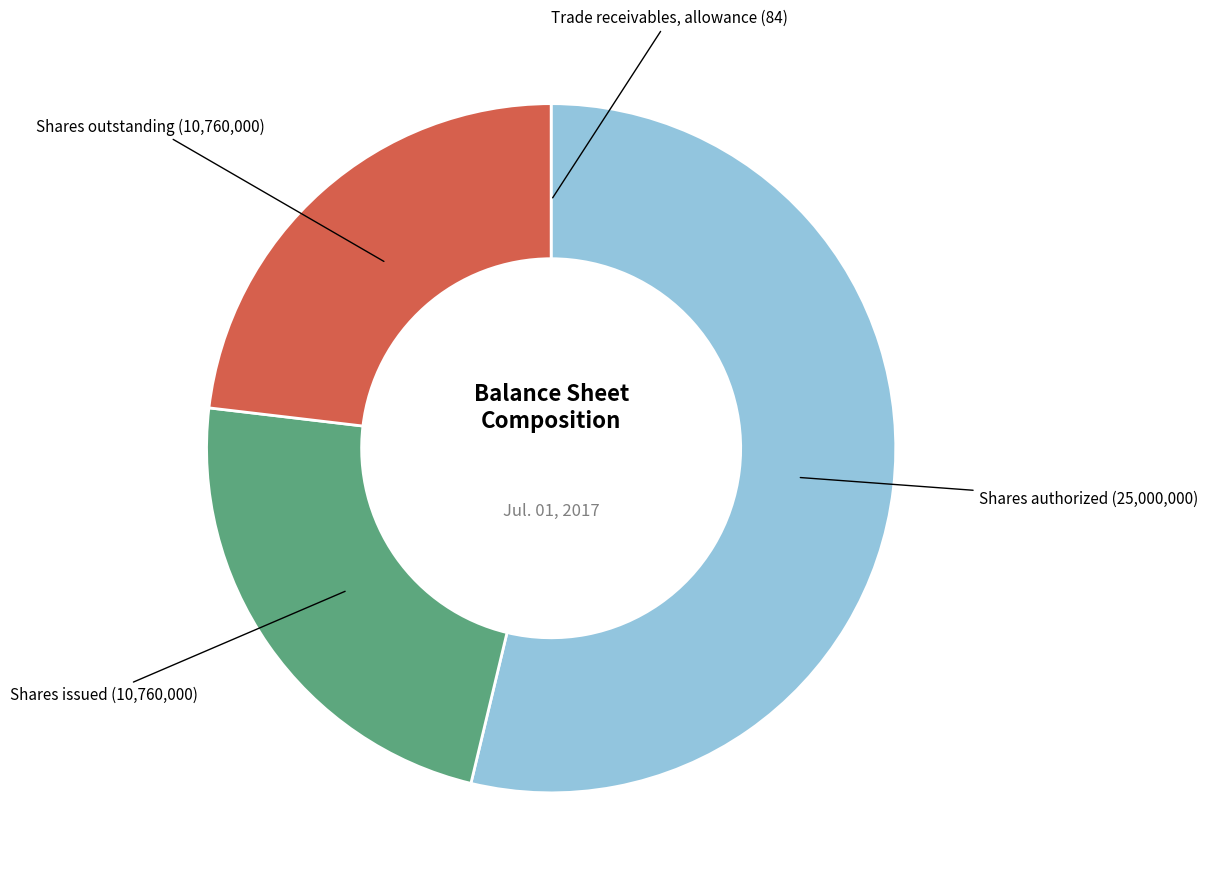

True or false: Shares authorized (25,000,000) accounts for 54% of the total.

True